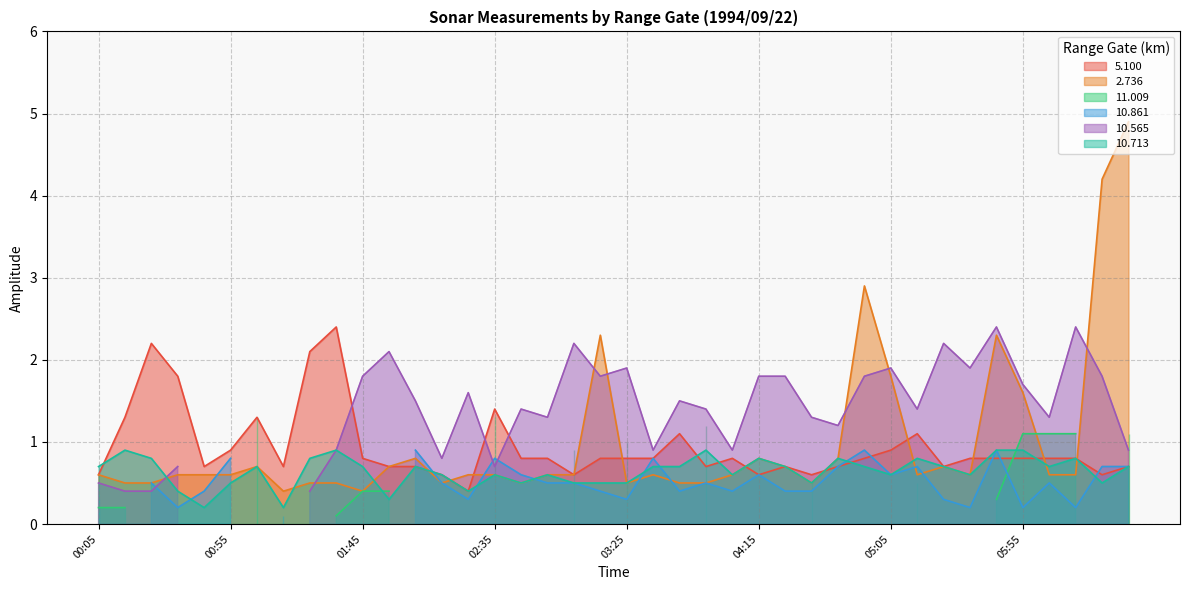

Does the chart have visible grid lines?

Yes